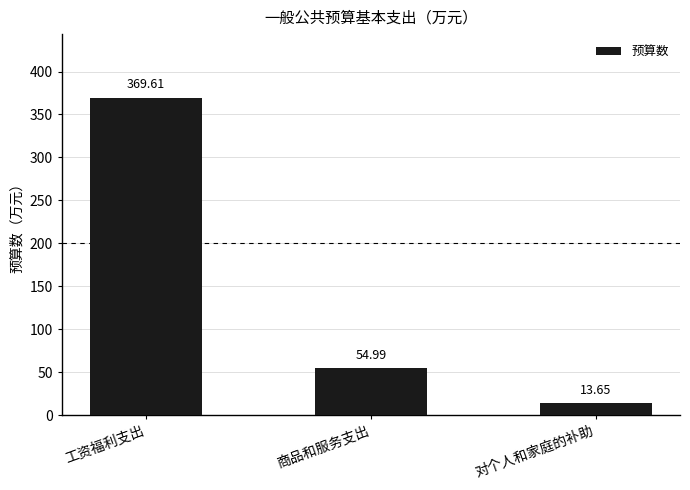

Rank the categories by value from lowest to highest.

对个人和家庭的补助, 商品和服务支出, 工资福利支出